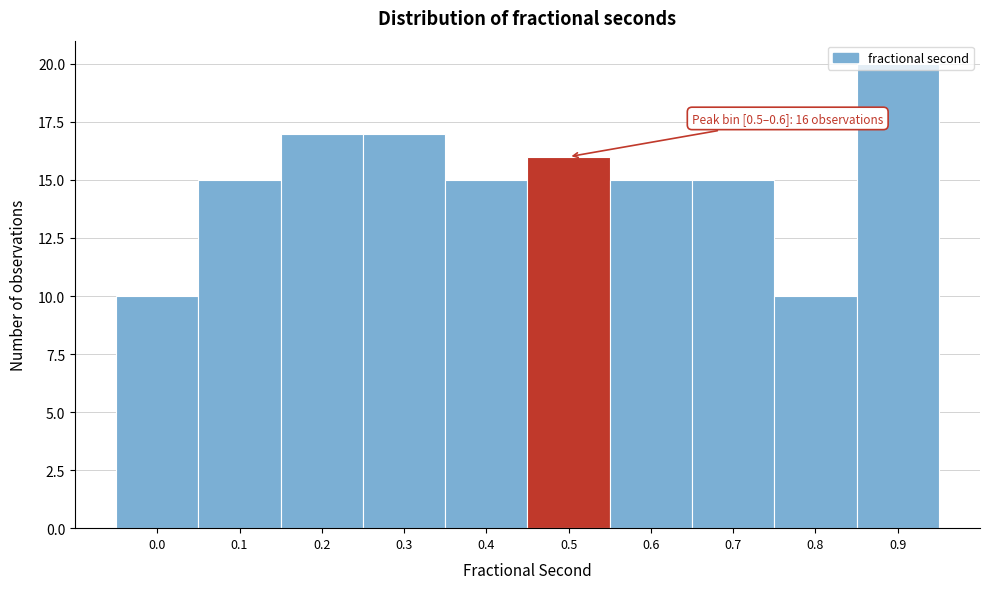

What is the maximum value shown in the chart?

20